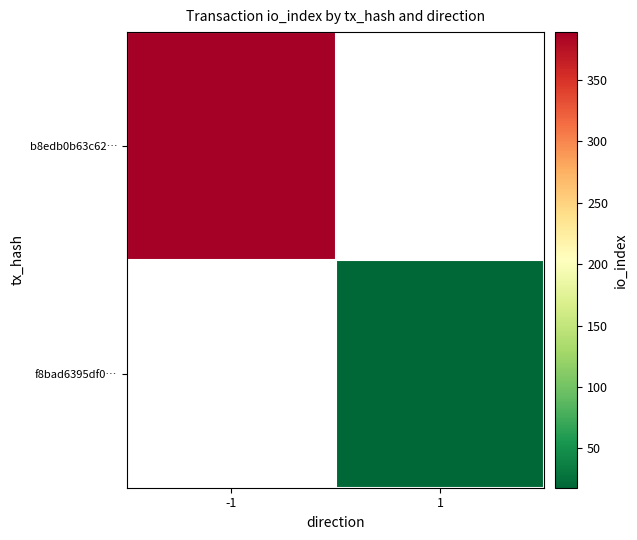

List the series in order of their overall mean, highest first.

b8edb0b63c62…, f8bad6395df0…